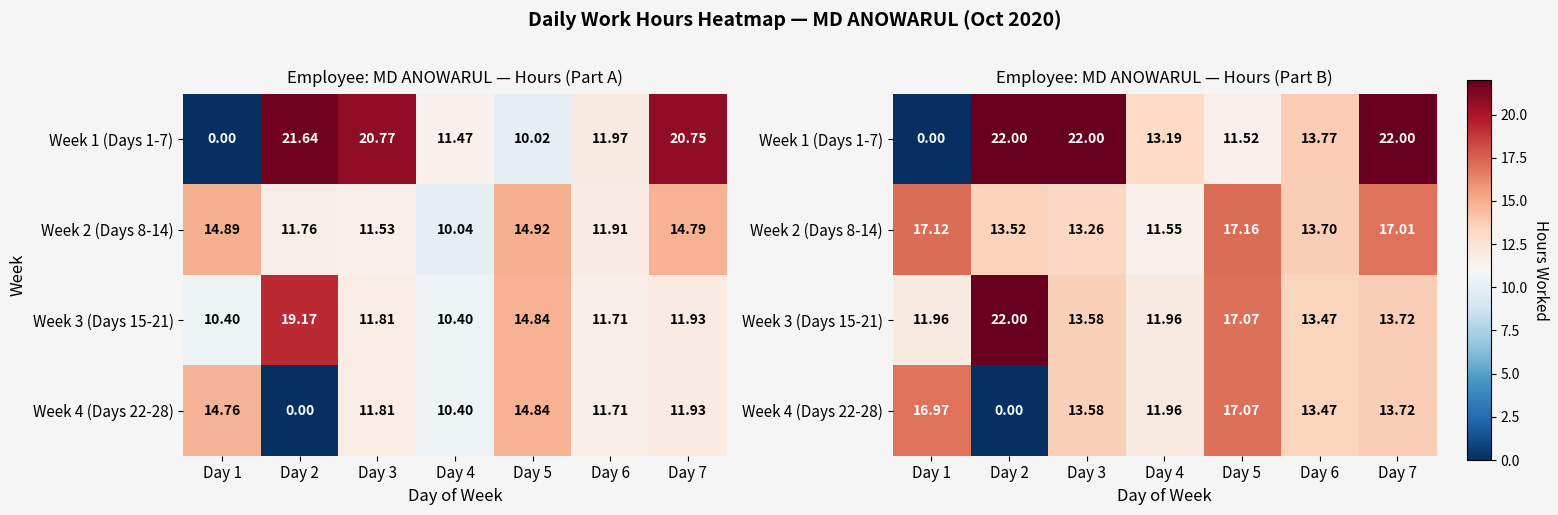

Which category has the highest value in the Week 2 (Days 8-14) series?

Day 5